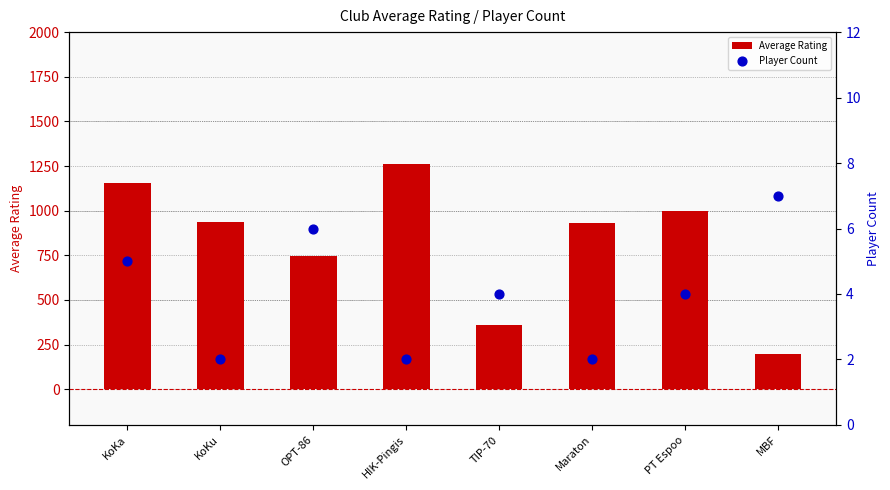

At which category is the sum across all series the highest?

HIK-Pingis